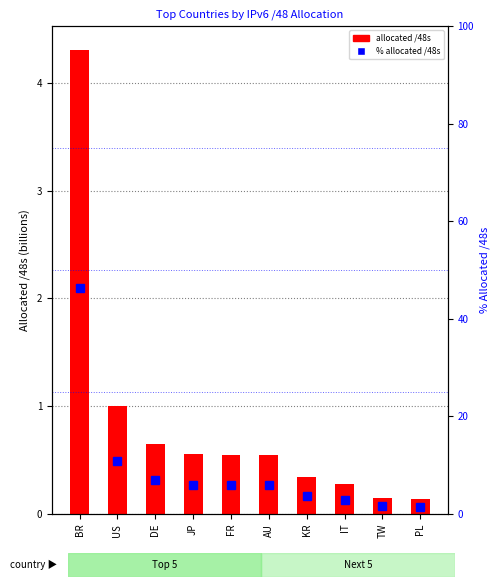

What is the total value across all series at KR?

4.0